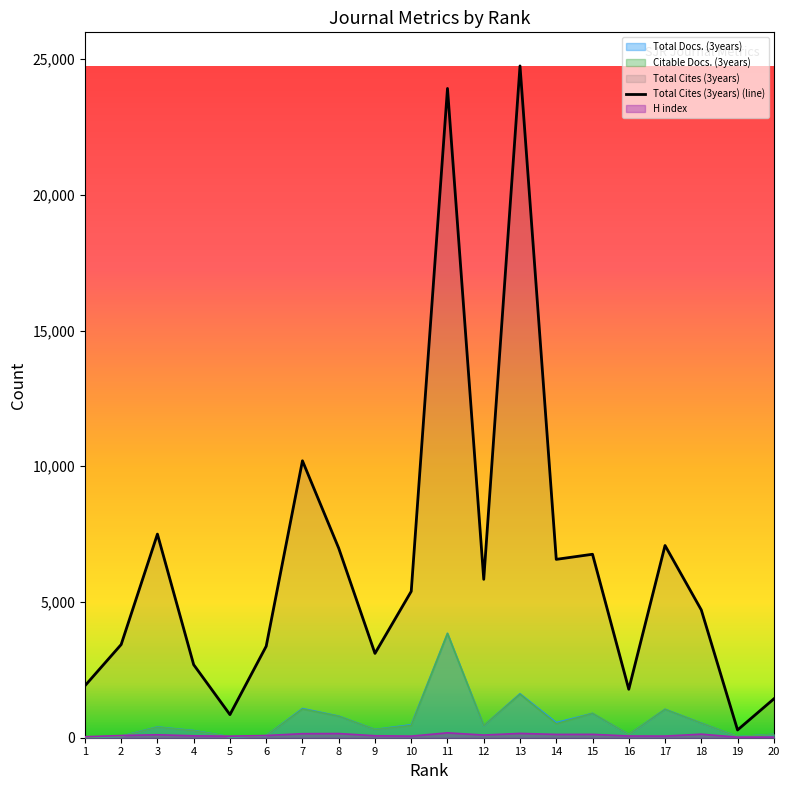

Reading left to right, transcribe all the data shown in this chart.

1913	3433	7501	2690	851	3370	10202	6982	3106	5392	23919	5835	24749	6571	6759	1785	7082	4707	285	1430